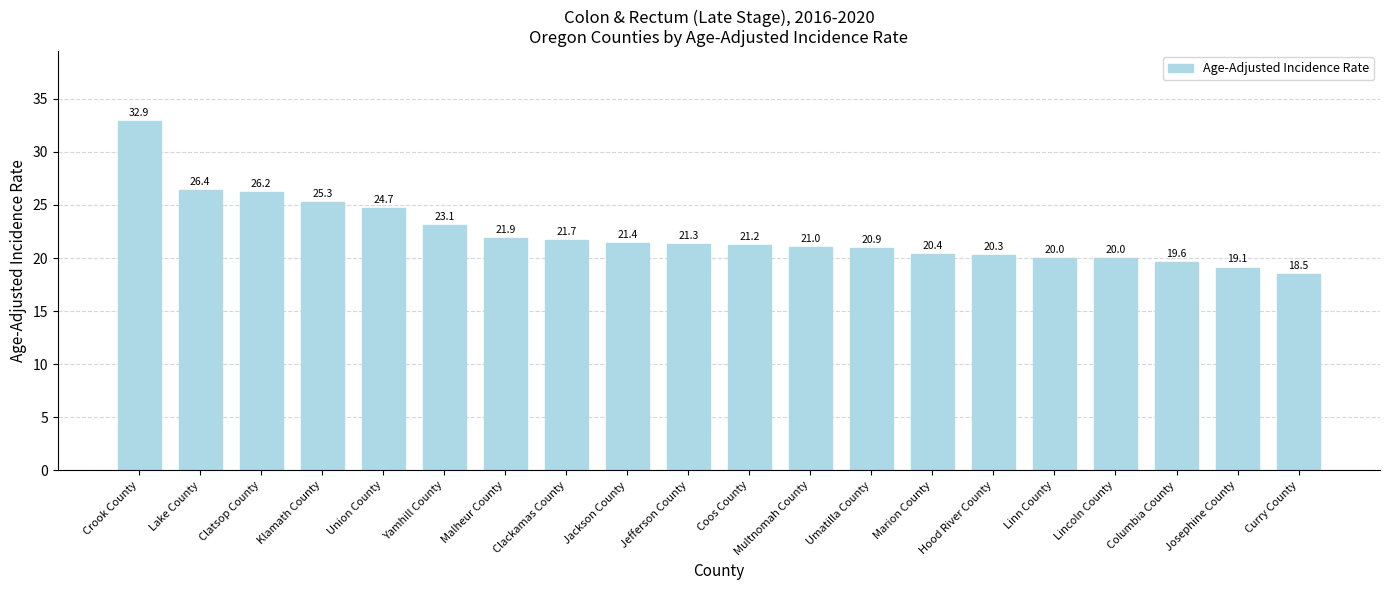

Which label corresponds to the smallest value in the chart?

Curry County